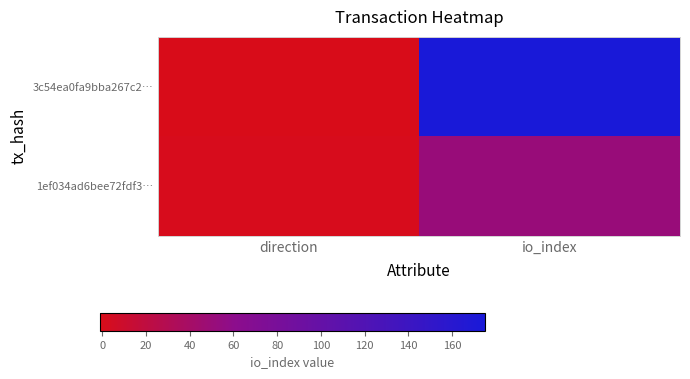

At which category is the sum across all series the highest?

io_index